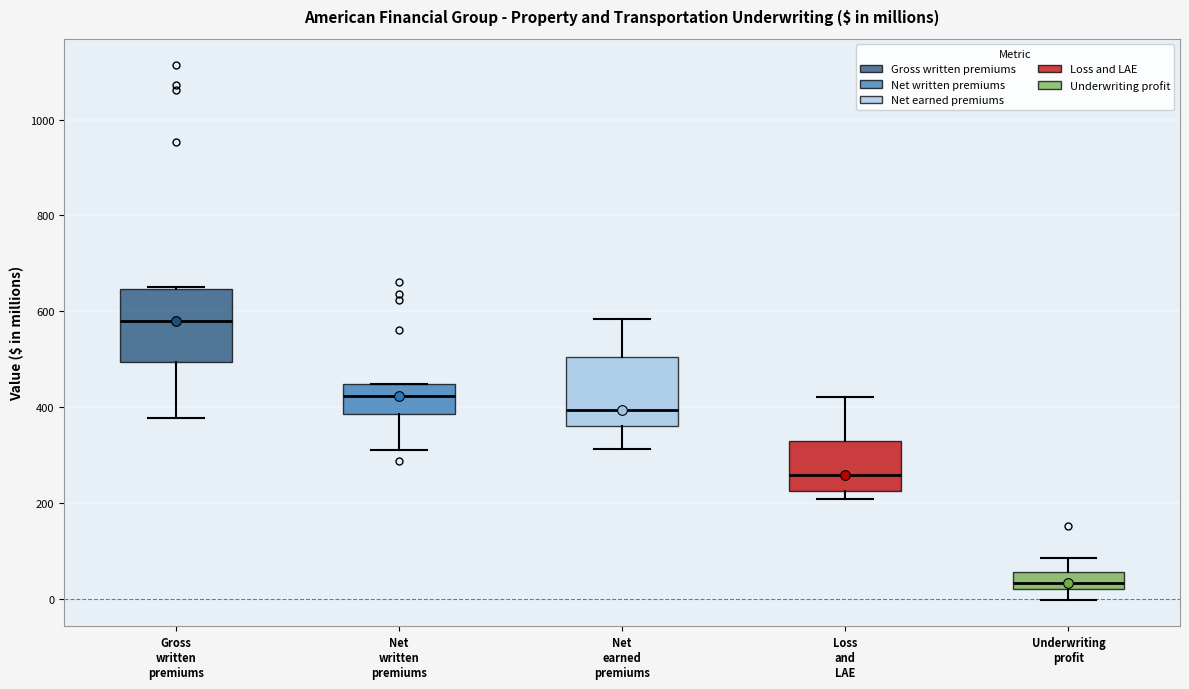

Reading left to right, read every box against the y-axis: the position of its median line, the range the box covers, and the ends of its whiskers. The values are not printed on the chart, so give them approximately, as read against the axis.

Gross written premiums: median 580, box 500 to 640, whiskers 380 to 660
Net written premiums: median 420, box 380 to 440, whiskers 320 to 440
Net earned premiums: median 400, box 360 to 500, whiskers 320 to 580
Loss and LAE: median 260, box 220 to 320, whiskers 200 to 420
Underwriting profit: median 40, box 20 to 60, whiskers 0 to 80